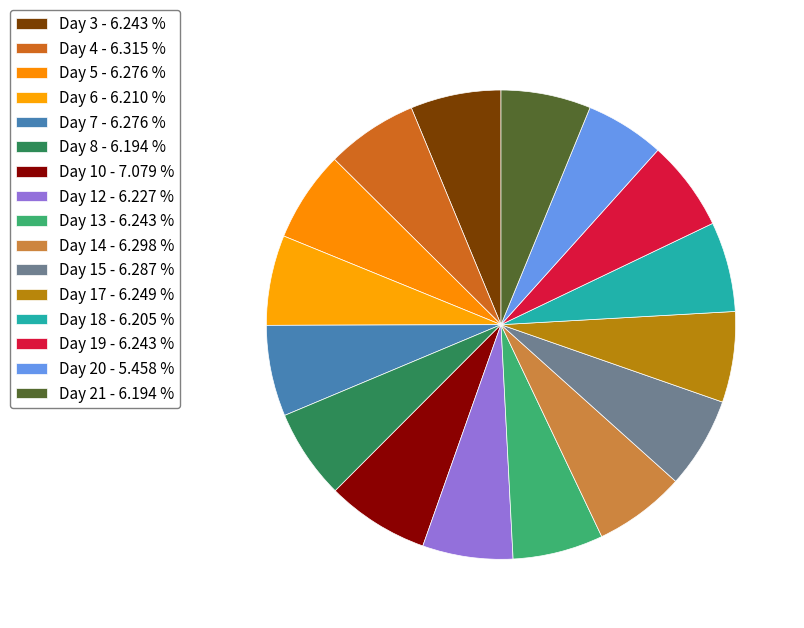

Does Day 12 account for over 50% of the chart?

No